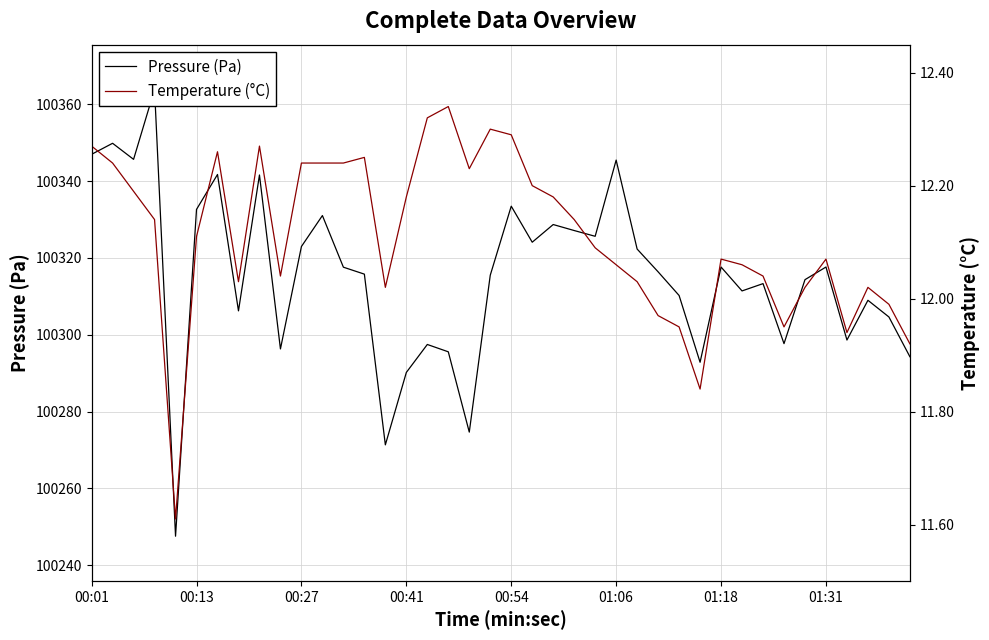

Is it true that Pressure (Pa) equals 28967.1 at 22?

False